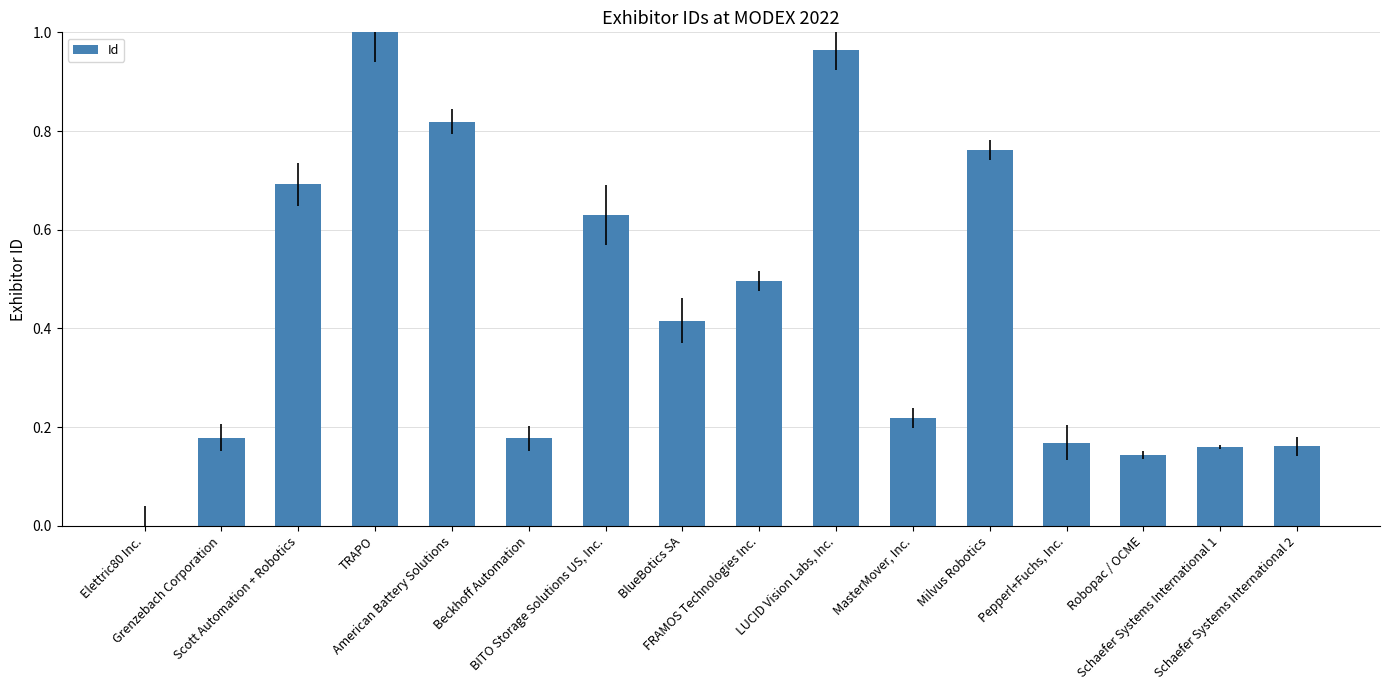

The chart shows a value of 0.1 at MasterMover, Inc.. True or false?

False